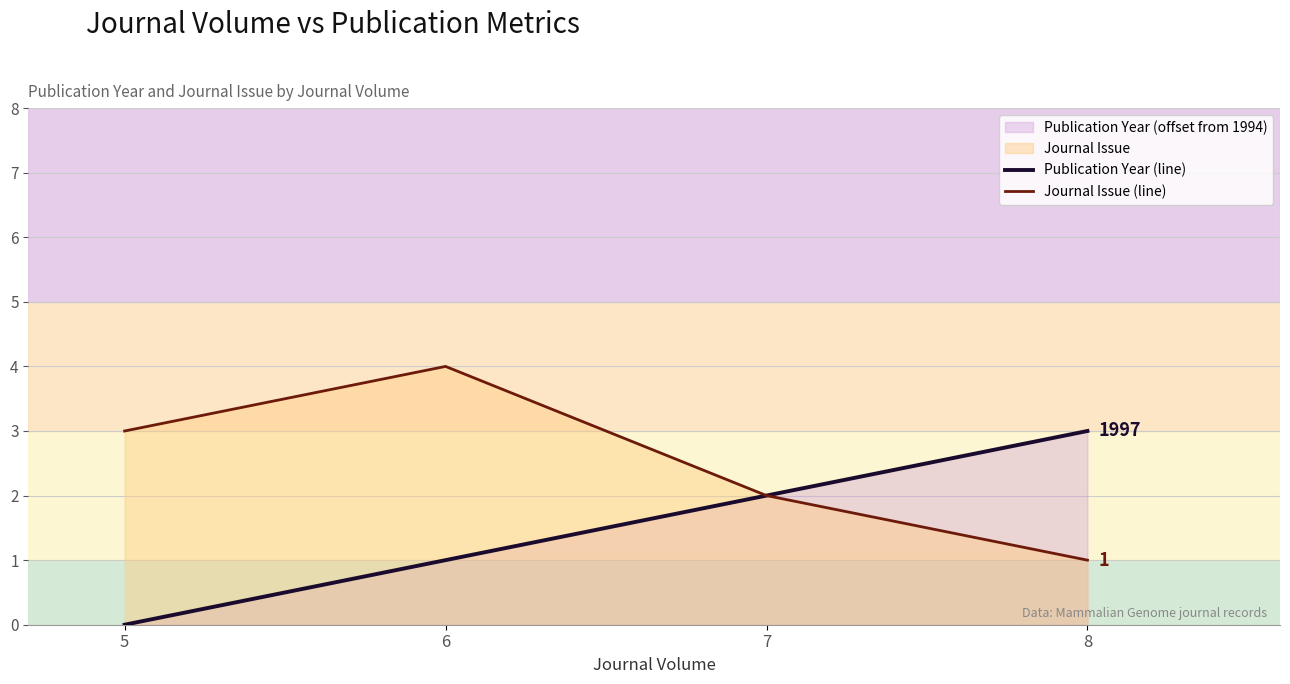

At which label does Publication Year (line) first exceed 2?

8